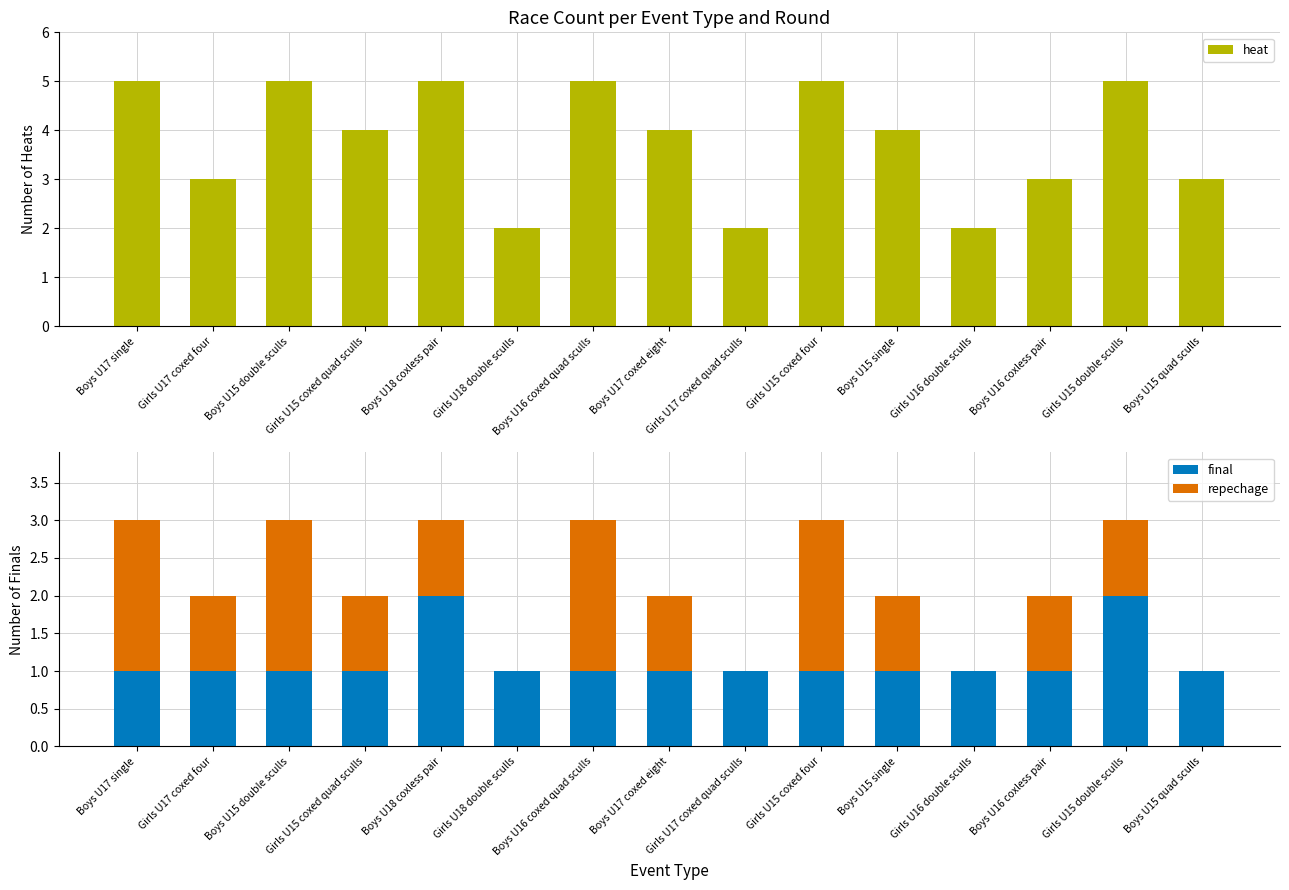

At how many categories does at least one series exceed 1?

15